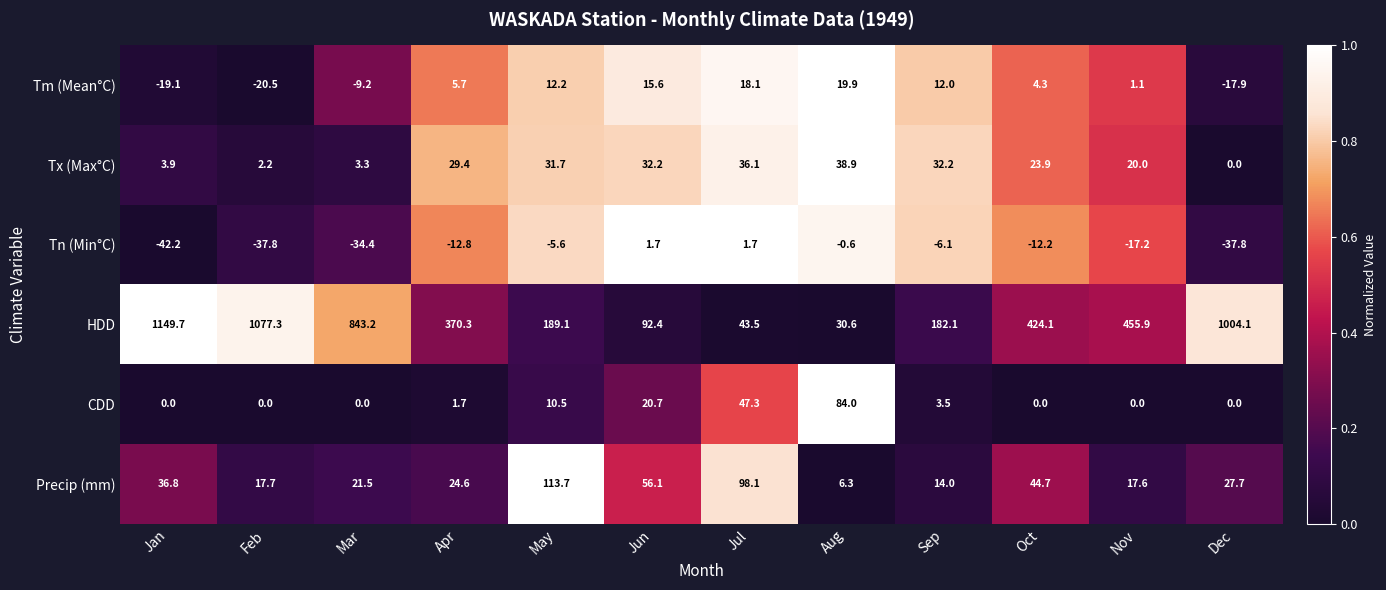

Rank the series by their maximum value, from lowest to highest.

Tn (Min°C), Tm (Mean°C), Tx (Max°C), CDD, Precip (mm), HDD